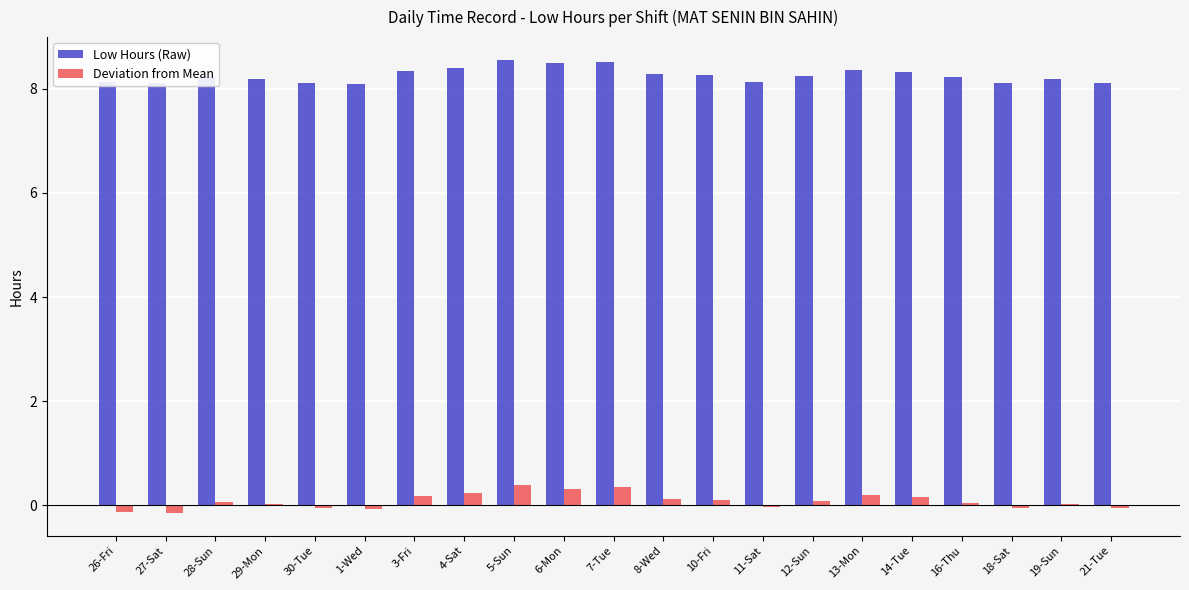

How many groups of bars are there?

21